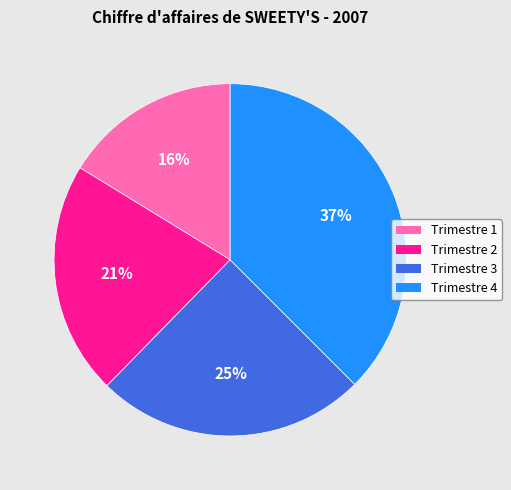

Rank the categories by value from highest to lowest.

Trimestre 4, Trimestre 3, Trimestre 2, Trimestre 1